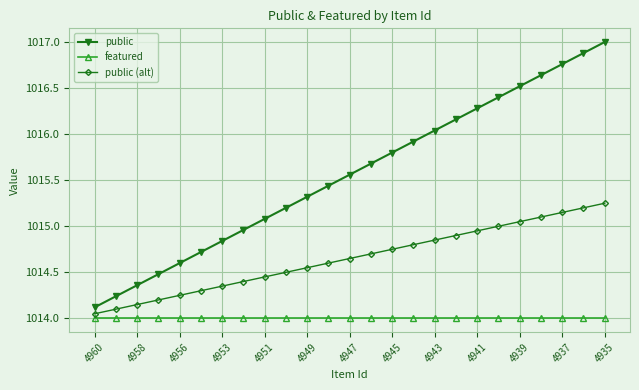

Which series has the widest spread of values?

public